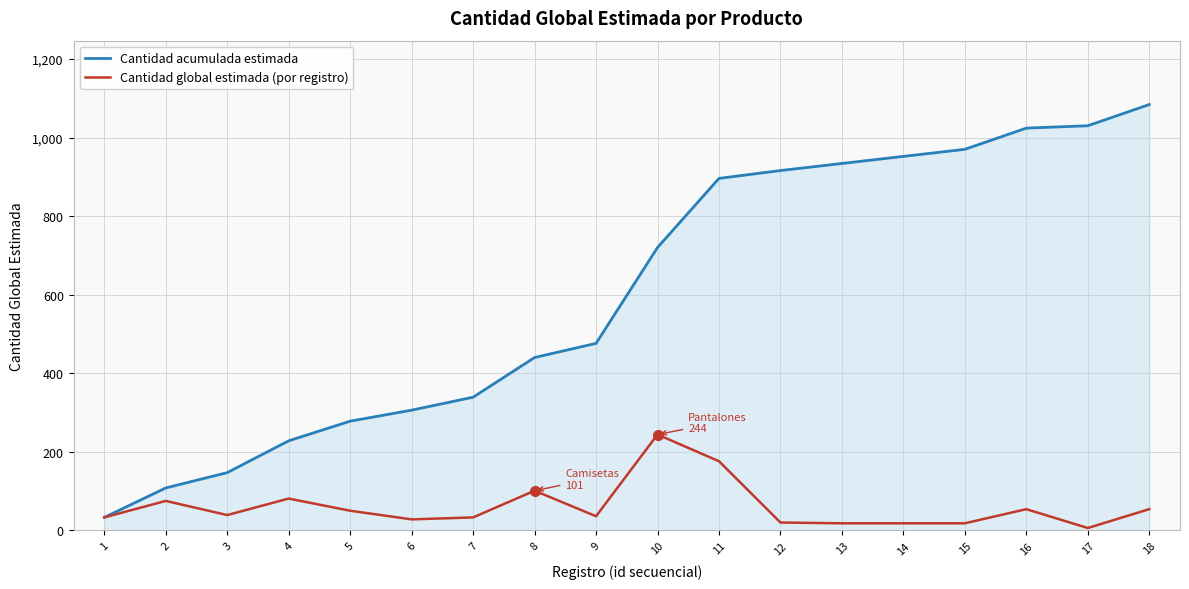

Rank the series by their average value, from lowest to highest.

Cantidad global estimada (por registro), Cantidad acumulada estimada